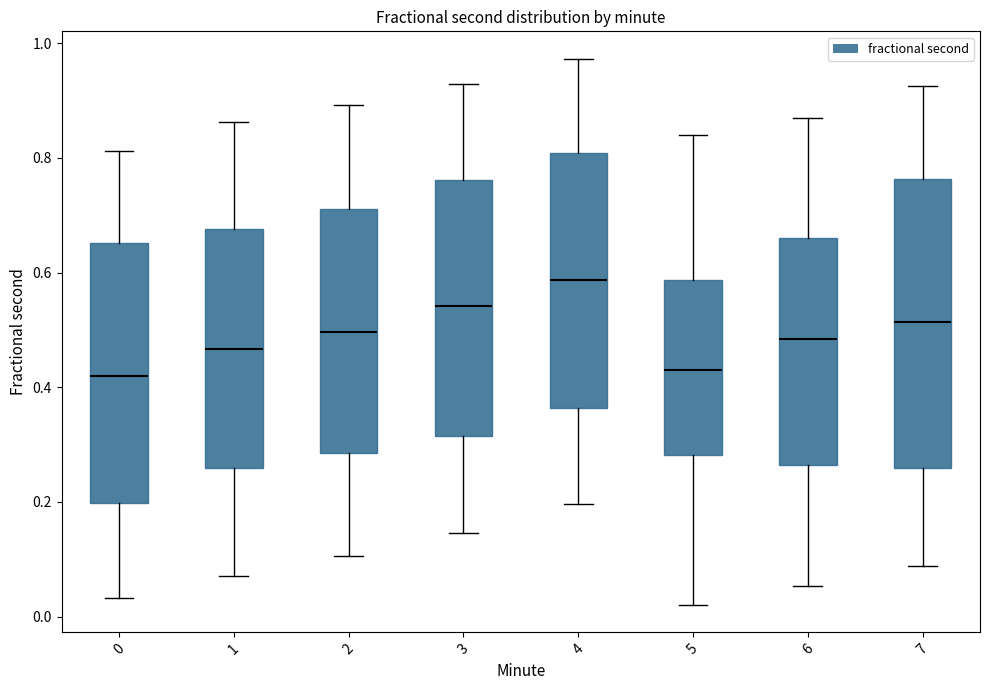

Reading left to right, read every box against the y-axis: the position of its median line, the range the box covers, and the ends of its whiskers. The values are not printed on the chart, so give them approximately, as read against the axis.

0: median 0.42, box 0.20 to 0.66, whiskers 0.04 to 0.82
1: median 0.46, box 0.26 to 0.68, whiskers 0.08 to 0.86
2: median 0.50, box 0.28 to 0.72, whiskers 0.10 to 0.90
3: median 0.54, box 0.32 to 0.76, whiskers 0.14 to 0.92
4: median 0.58, box 0.36 to 0.80, whiskers 0.20 to 0.98
5: median 0.42, box 0.28 to 0.58, whiskers 0.02 to 0.84
6: median 0.48, box 0.26 to 0.66, whiskers 0.06 to 0.86
7: median 0.52, box 0.26 to 0.76, whiskers 0.08 to 0.92